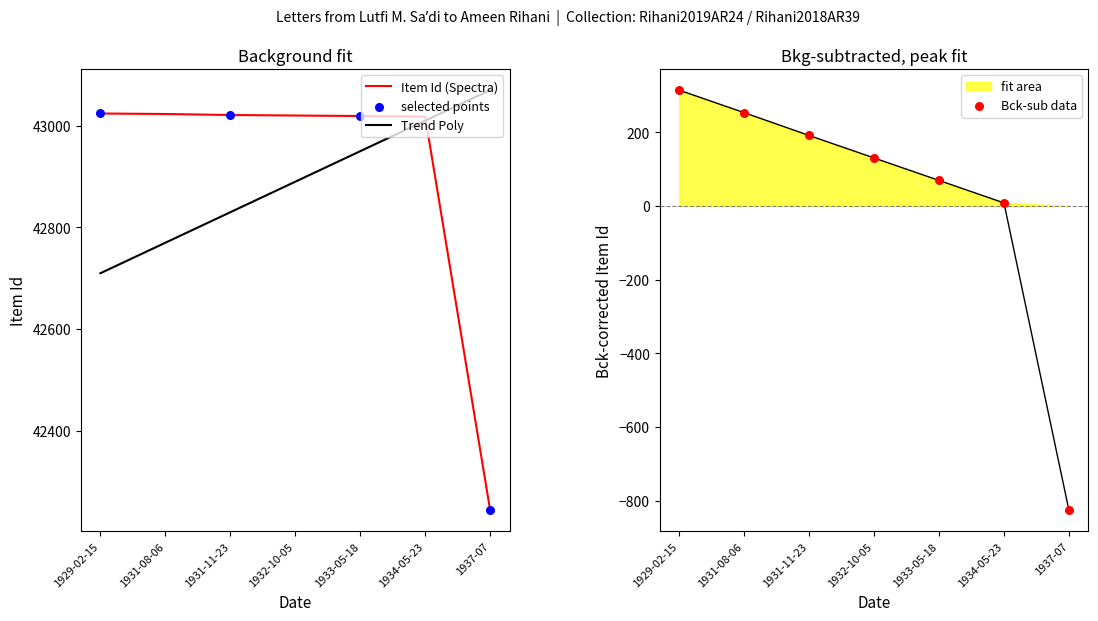

Approximately how many times larger is the value at 1933-05-18 compared to 1937-07?

1.0